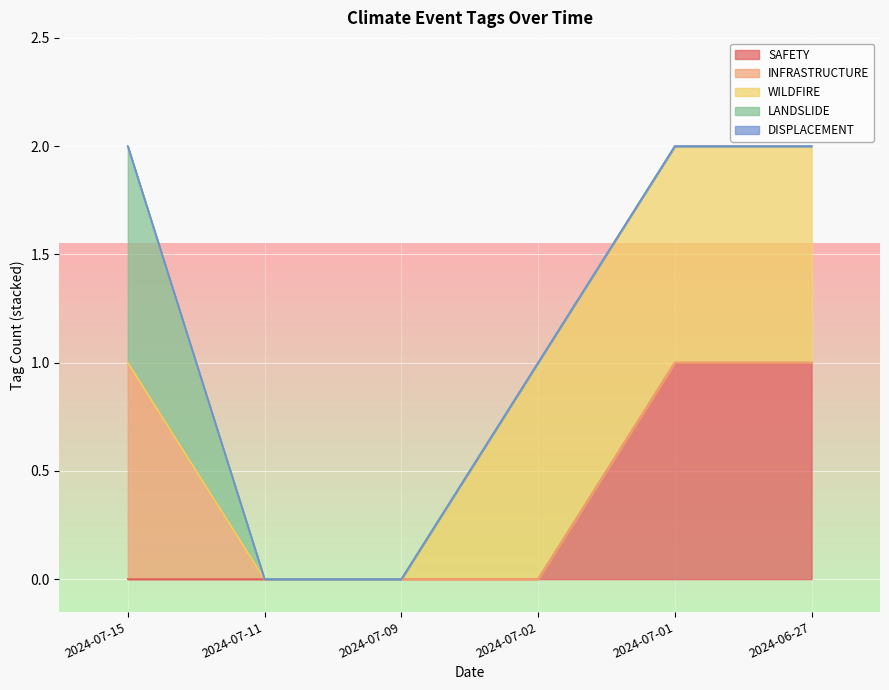

At which category is the sum across all series the highest?

2024-07-15